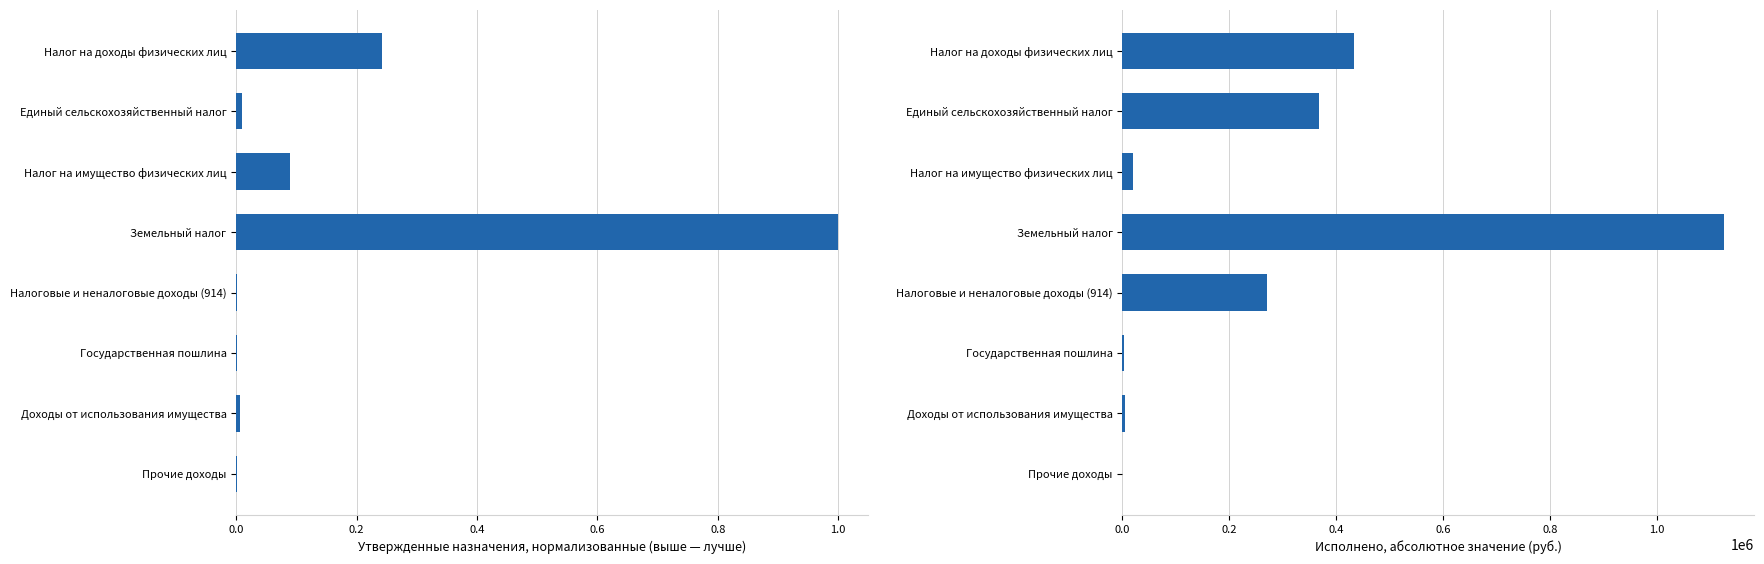

Is it true that Исполнено equals 0.0 at Прочие доходы?

True